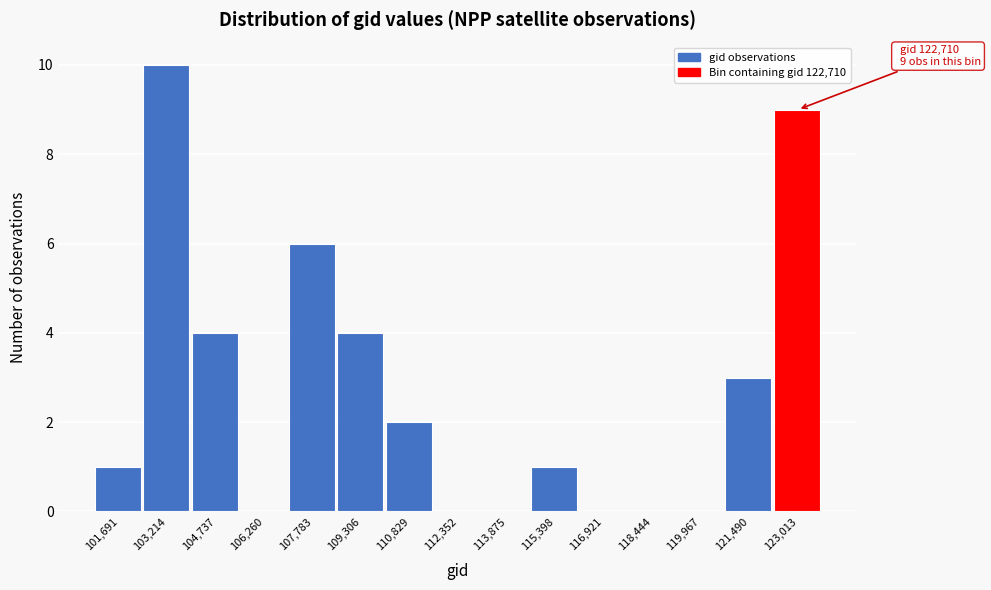

Over which range of the x-axis is the bar tallest?

102400 to 104000